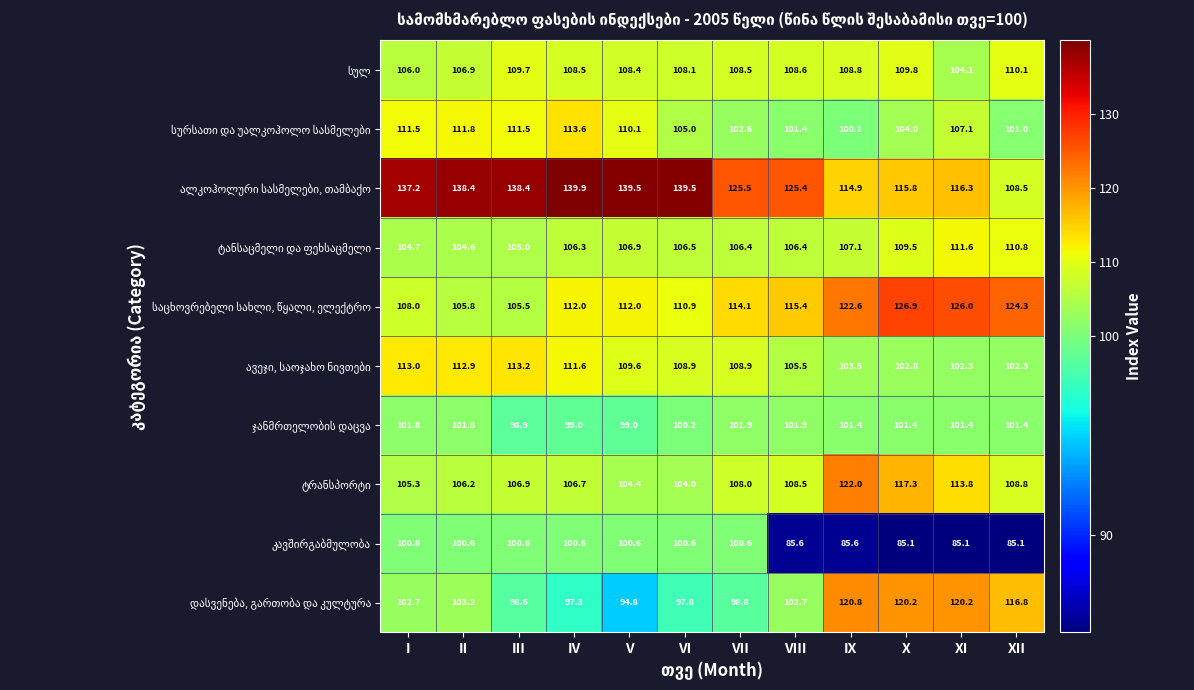

At which category is the sum across all series the highest?

IV